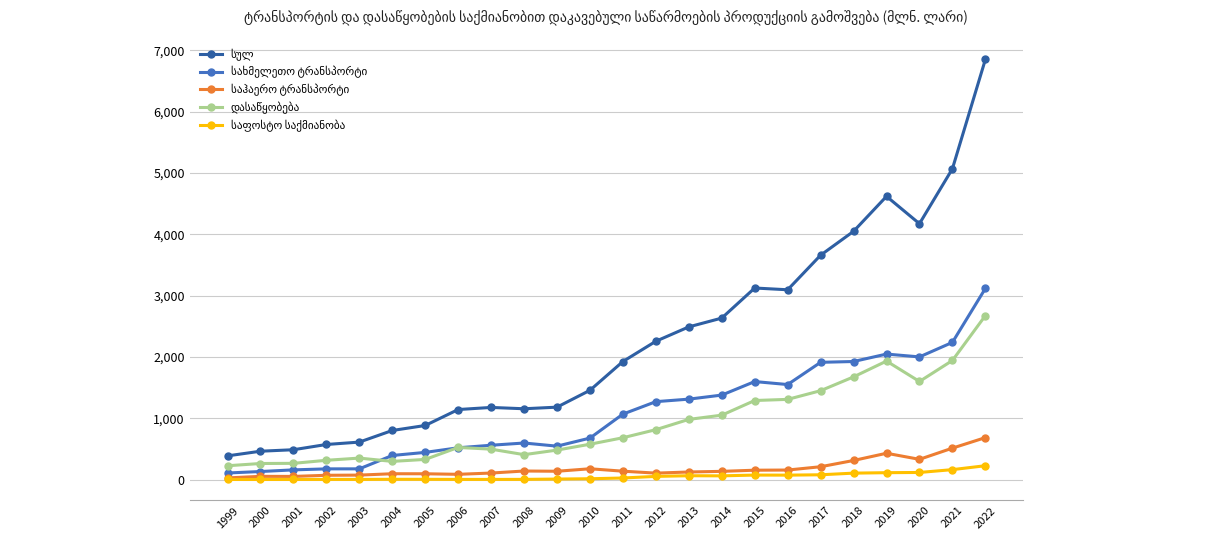

What is the smallest value displayed?

4.6